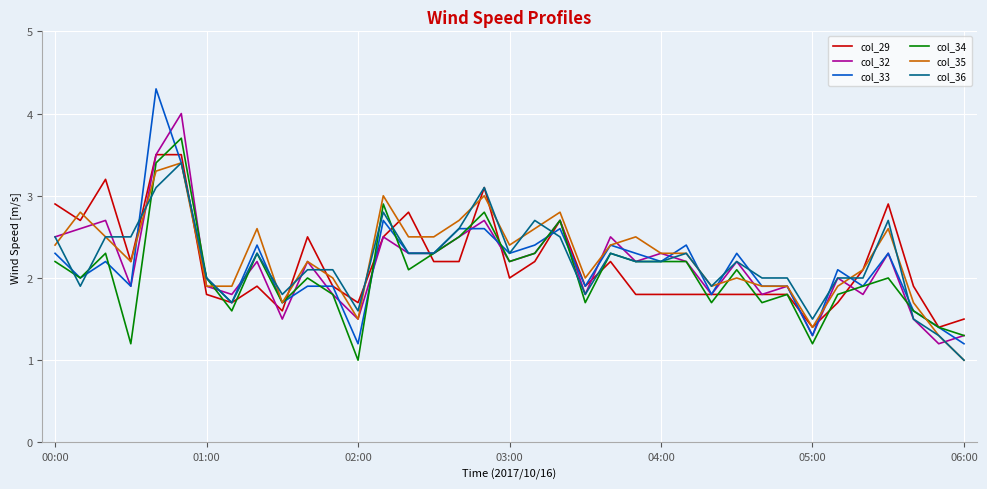

Reading left to right, list all the values displayed in this chart.

col_29: 2.9	2.7	3.2	2.2	3.5	3.5	1.8	1.7	1.9	1.6	2.5	1.9	1.7	2.5	2.8	2.2	2.2	3.1	2.0	2.2	2.7	1.9	2.2	1.8	1.8	1.8	1.8	1.8	1.8	1.8	1.4	1.7	2.1	2.9	1.9	1.4	1.5
col_32: 2.5	2.6	2.7	1.9	3.5	4.0	1.9	1.8	2.2	1.5	2.2	1.8	1.5	2.5	2.3	2.3	2.5	2.7	2.2	2.3	2.7	1.8	2.5	2.2	2.3	2.2	1.8	2.2	1.8	1.9	1.3	2.0	1.8	2.3	1.5	1.2	1.3
col_33: 2.3	2.0	2.2	1.9	4.3	3.4	2.0	1.7	2.4	1.7	1.9	1.9	1.2	2.7	2.3	2.3	2.6	2.6	2.3	2.4	2.6	1.9	2.4	2.3	2.2	2.4	1.8	2.3	1.9	1.9	1.3	2.1	1.9	2.3	1.6	1.4	1.2
col_34: 2.2	2.0	2.3	1.2	3.4	3.7	2.0	1.6	2.3	1.7	2.0	1.8	1.0	2.9	2.1	2.3	2.5	2.8	2.2	2.3	2.7	1.7	2.3	2.2	2.2	2.2	1.7	2.1	1.7	1.8	1.2	1.8	1.9	2.0	1.6	1.4	1.3
col_35: 2.4	2.8	2.5	2.2	3.3	3.4	1.9	1.9	2.6	1.7	2.2	2.0	1.5	3.0	2.5	2.5	2.7	3.0	2.4	2.6	2.8	2.0	2.4	2.5	2.3	2.3	1.9	2.0	1.9	1.9	1.4	1.9	2.1	2.6	1.7	1.3	1.0
col_36: 2.5	1.9	2.5	2.5	3.1	3.4	2.0	1.7	2.3	1.8	2.1	2.1	1.6	2.8	2.3	2.3	2.6	3.1	2.3	2.7	2.5	1.8	2.3	2.2	2.2	2.3	1.9	2.2	2.0	2.0	1.5	2.0	2.0	2.7	1.5	1.3	1.0